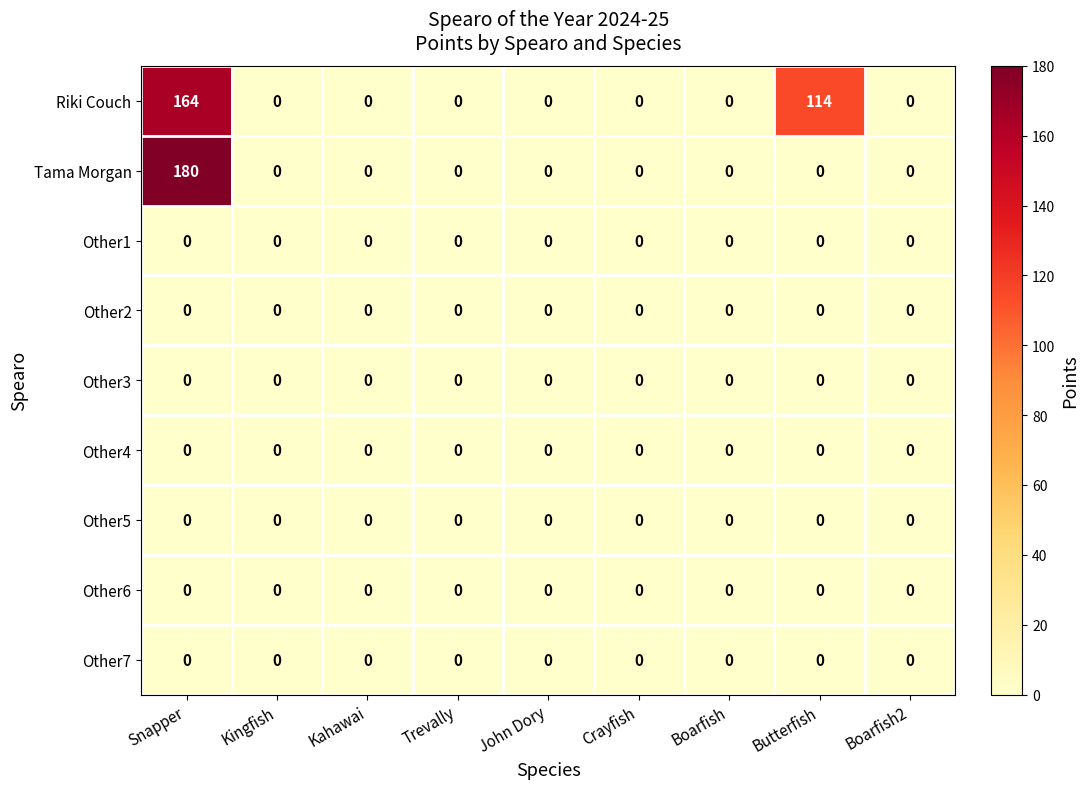

The Riki Couch series shows 73 at Kingfish. True or false?

False